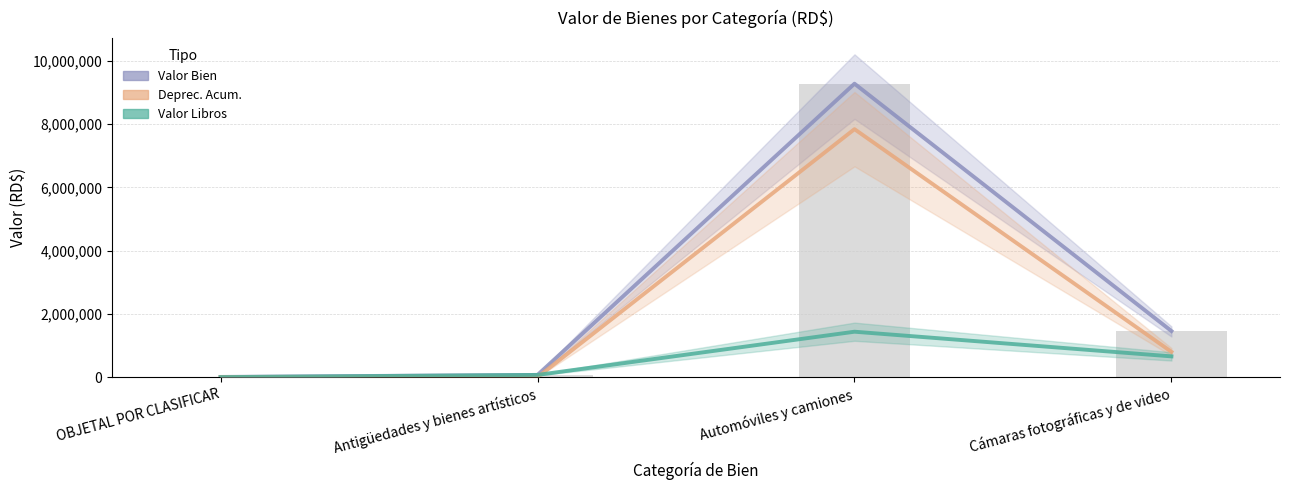

Reading left to right, list all the values displayed in this chart.

Valor Bien: 8210.0	71793.6	9281544.9	1459728.9
Deprec. Acum.: 6019.9	0.0	7843622.8	801491.6
Valor Libros: 2189.1	71793.6	1437920.1	658207.3